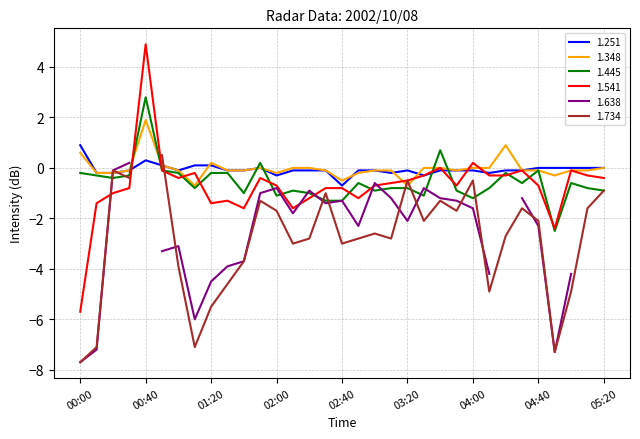

At which label does 1.541 reach its minimum?

00:00